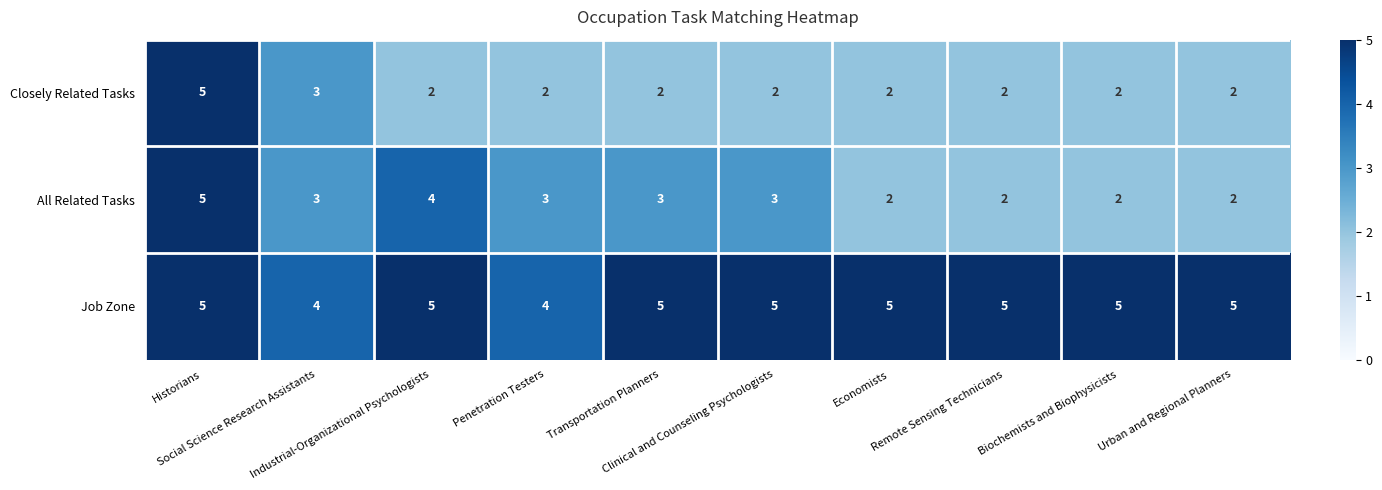

At which category is the sum across all series the highest?

Historians